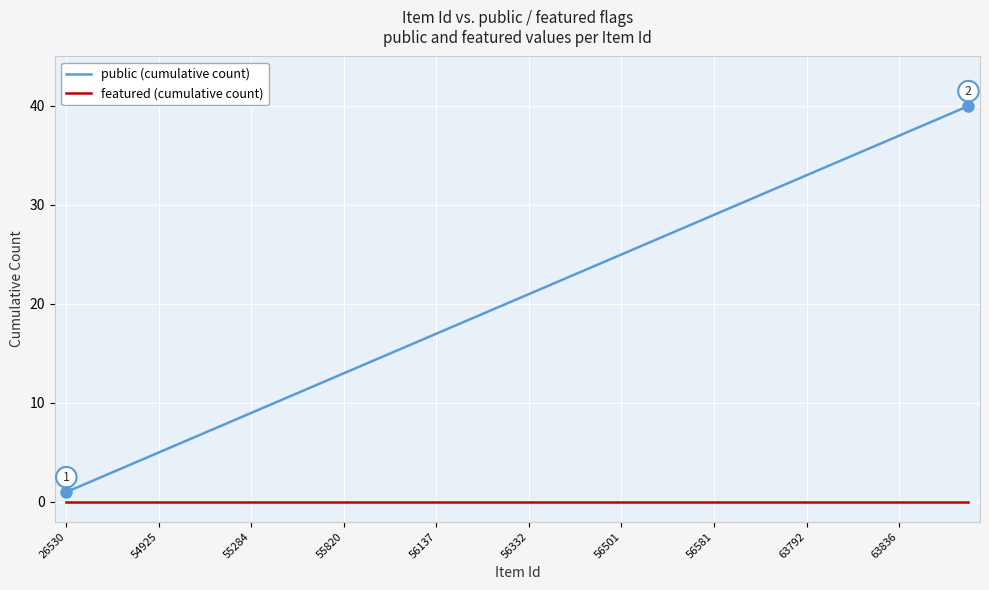

True or false: public (cumulative count) and featured (cumulative count) intersect in this chart.

False